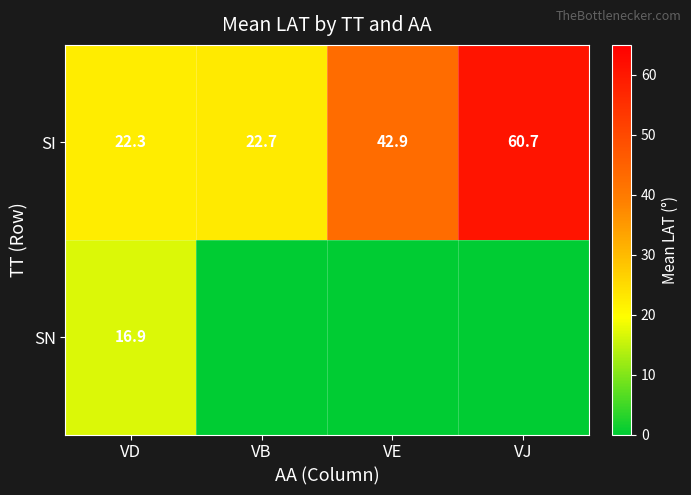

Is it true that SN equals 16.9 at VD?

True